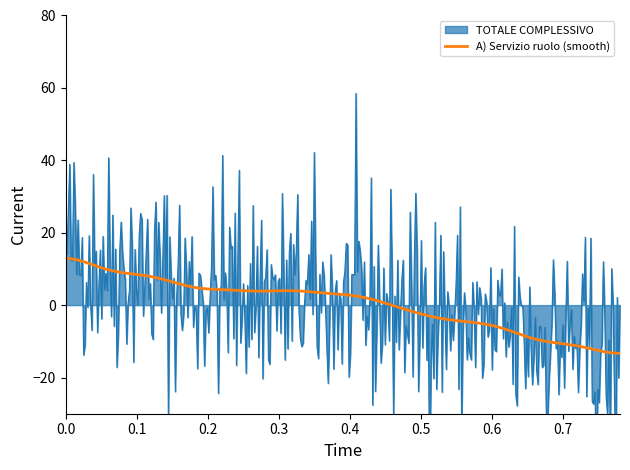

What is the lowest value of the A) Servizio ruolo (smooth) series?

-13.3